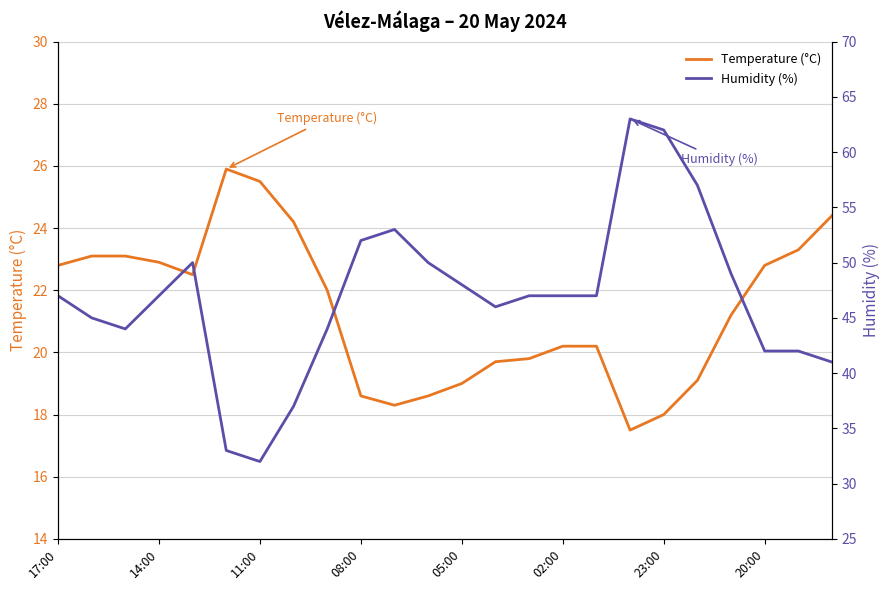

Which category has the lowest value across all series?

17